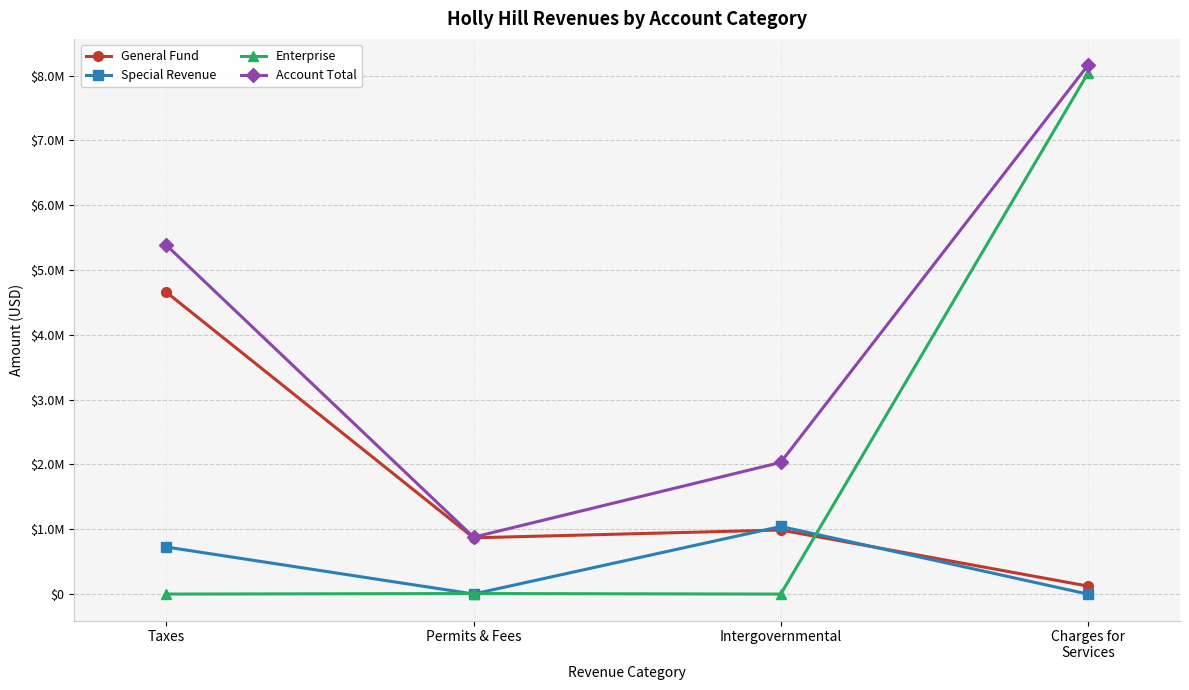

Reading left to right, list all the values displayed in this chart.

General Fund: 4656194	868137	988881	123709
Special Revenue: 725777	1610	1043267	0
Enterprise: 0	8643	0	8035386
Account Total: 5381971	878390	2032148	8159095